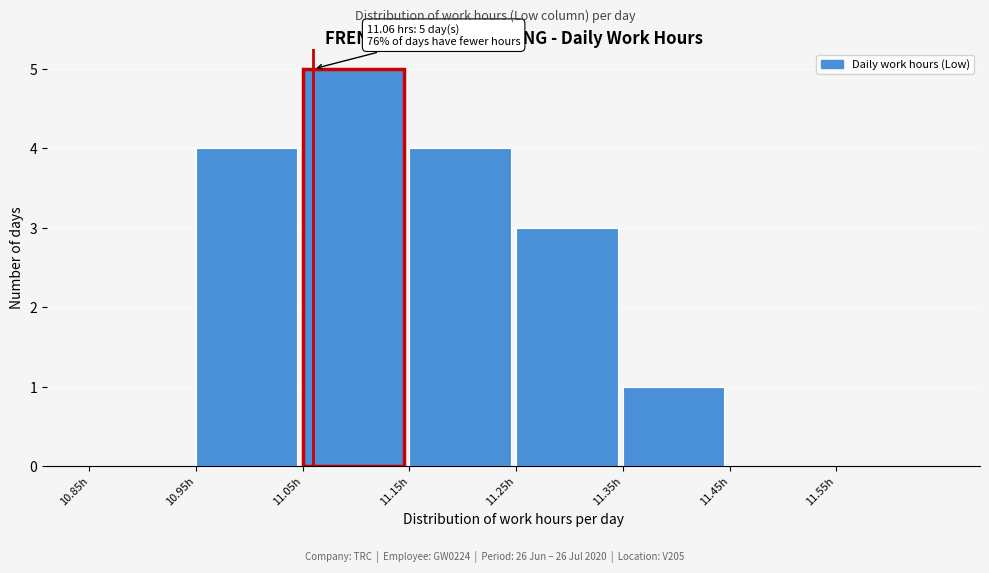

Which range on the x-axis has the tallest bar?

11.05 to 11.15